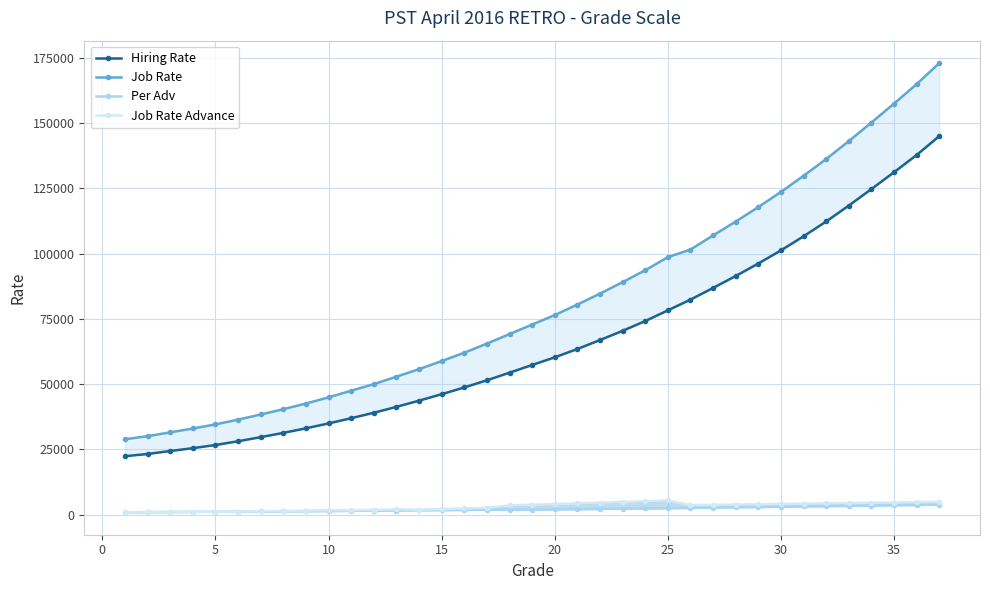

Which series changed the most between 13 and 36?

Job Rate